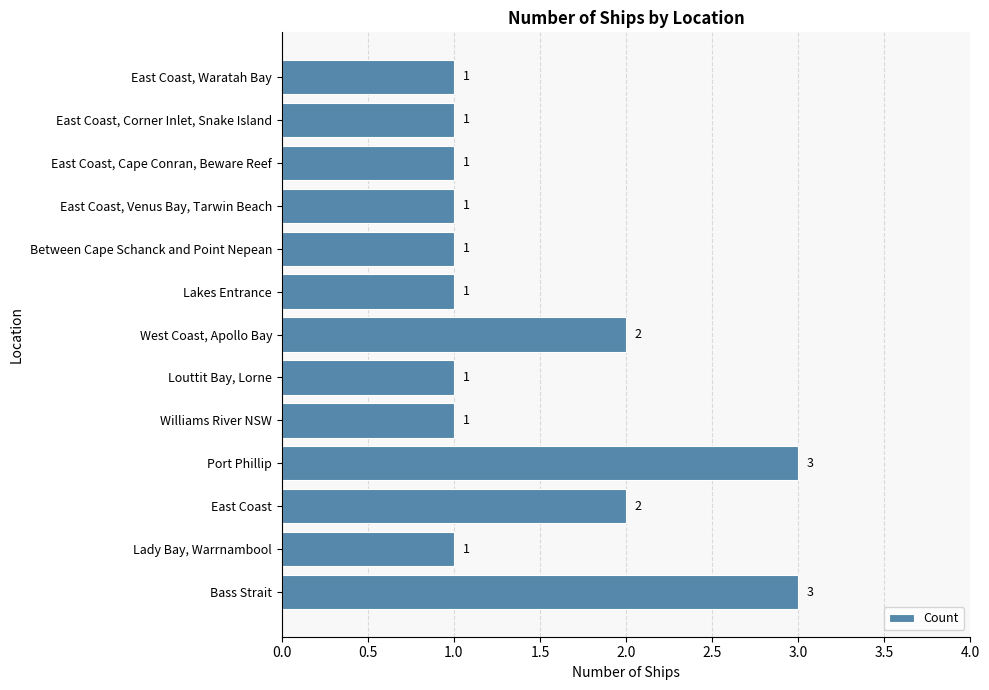

Is it true that the value at Port Phillip is 1?

False